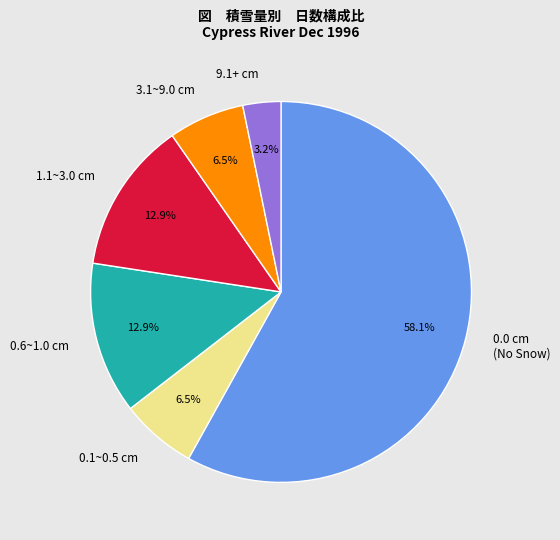

Does any single category account for the majority?

Yes